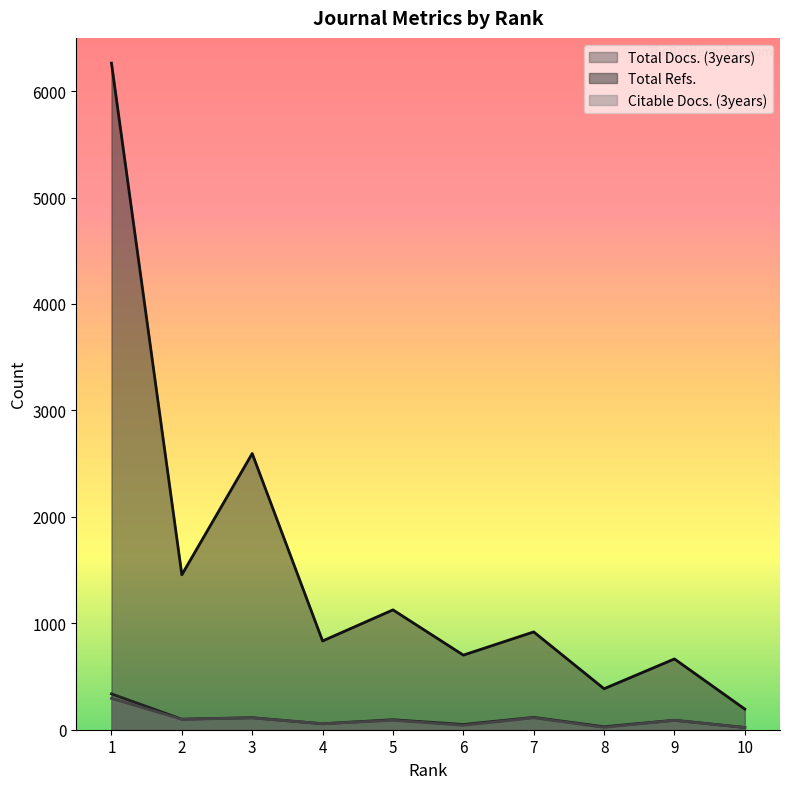

What is the difference between the Citable Docs. (3years) values at 9 and 6?

47